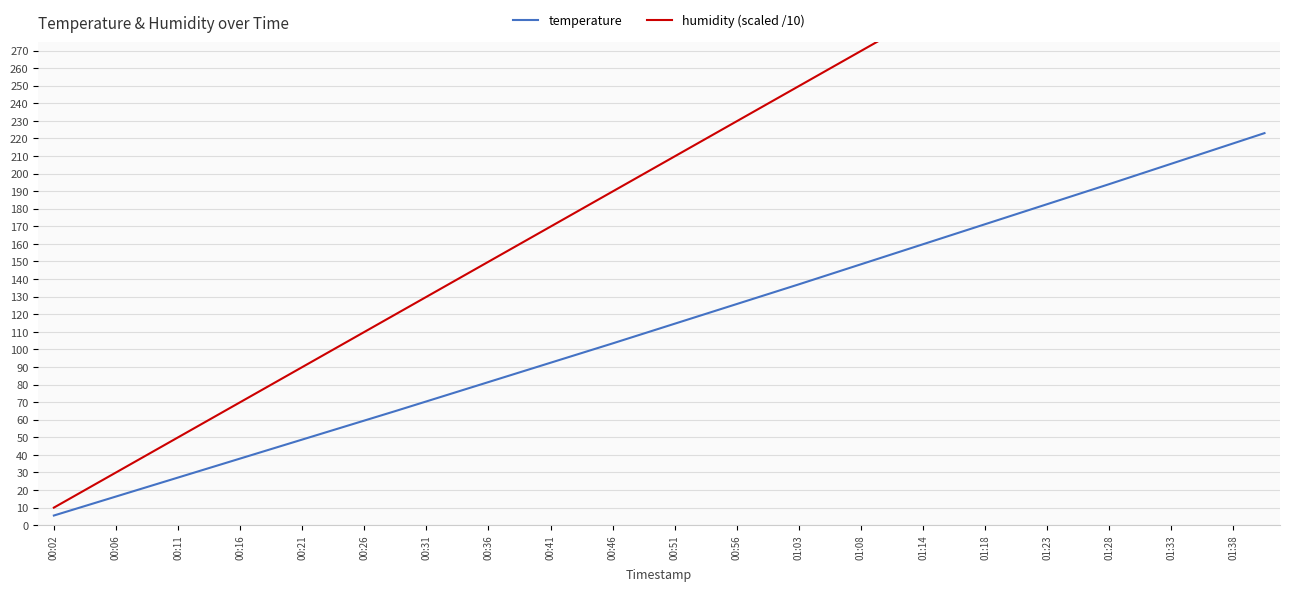

True or false: temperature has a value of 203.3 at 00:56.

False